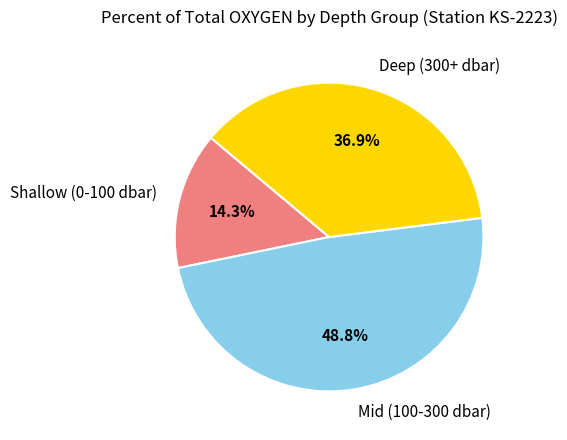

Is there a majority slice in this chart?

No